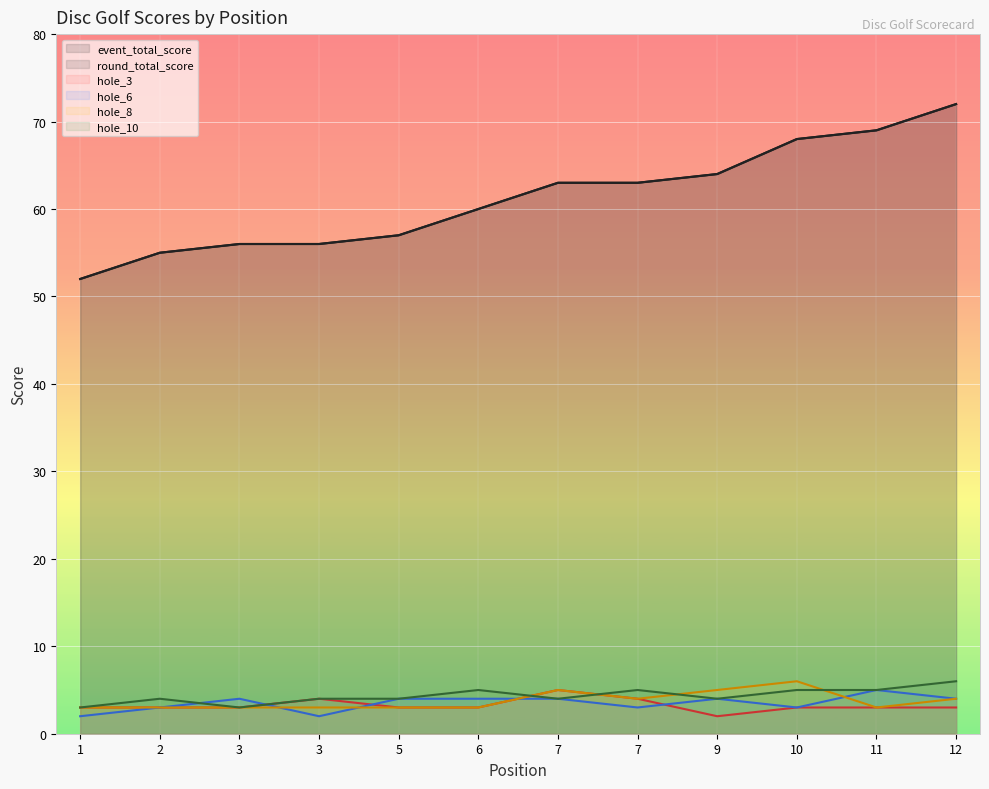

What are all the series names shown in the legend?

event_total_score, round_total_score, hole_3, hole_6, hole_8, hole_10